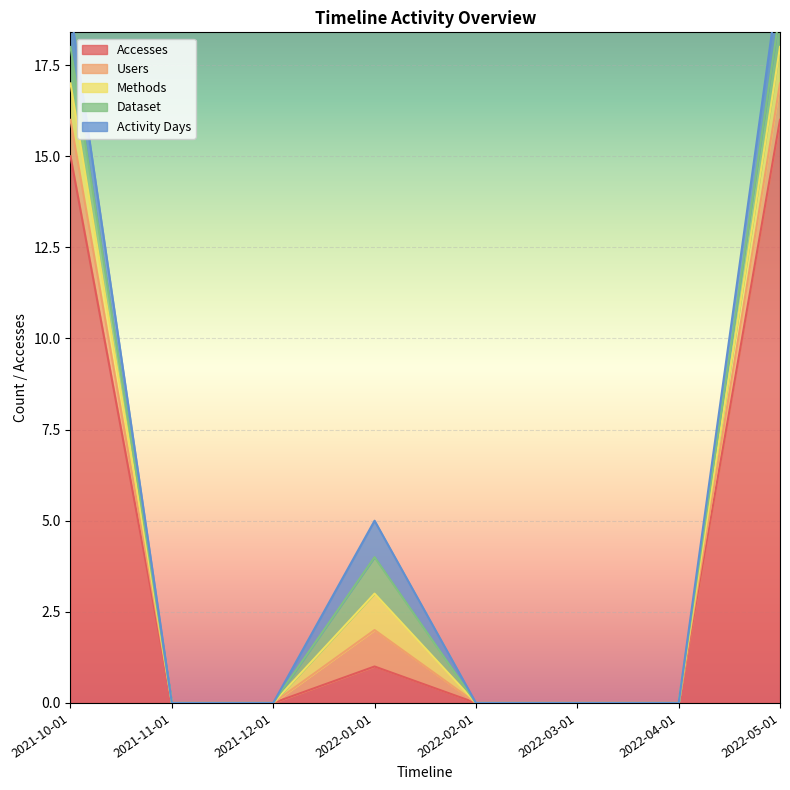

Is it true that Users equals 1 at 2021-12-01?

False